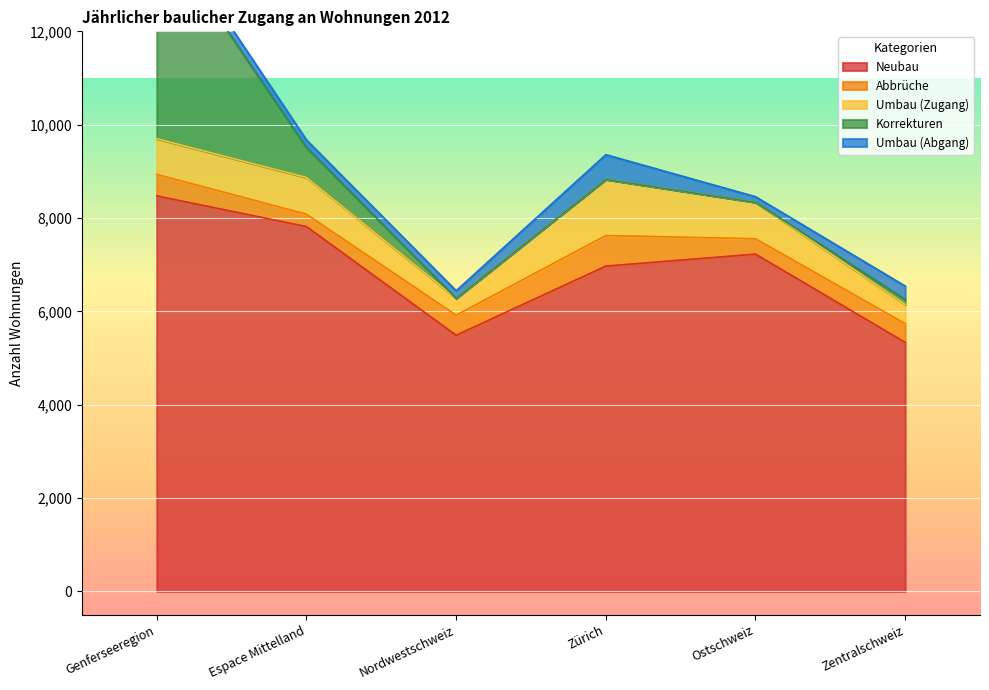

True or false: Neubau and Abbrüche intersect in this chart.

False